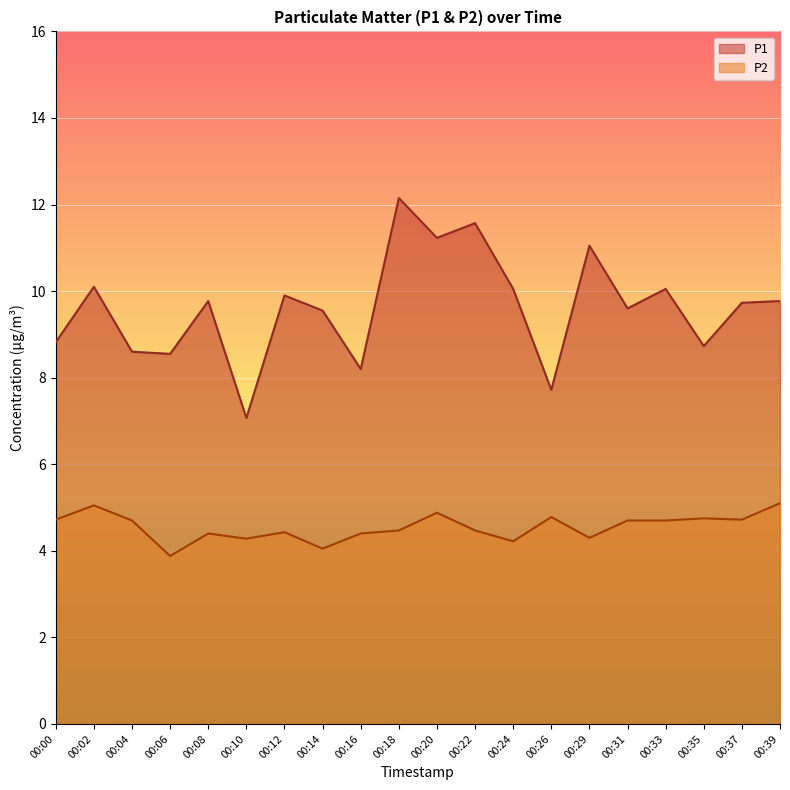

At which label is P2 closest to 4?

00:14